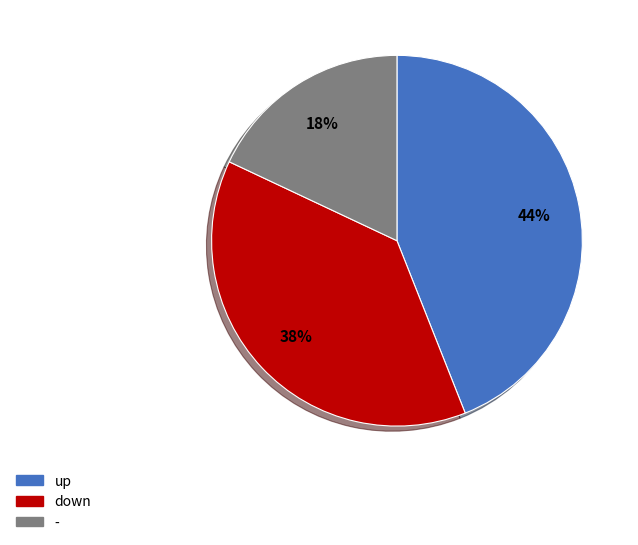

Combined, do - and down account for over 50%?

Yes